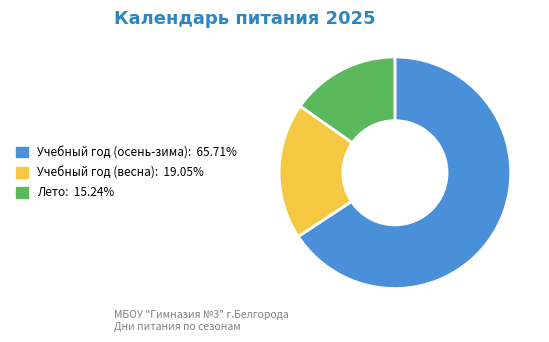

Does Учебный год (весна): 19.05% account for over 50% of the chart?

No